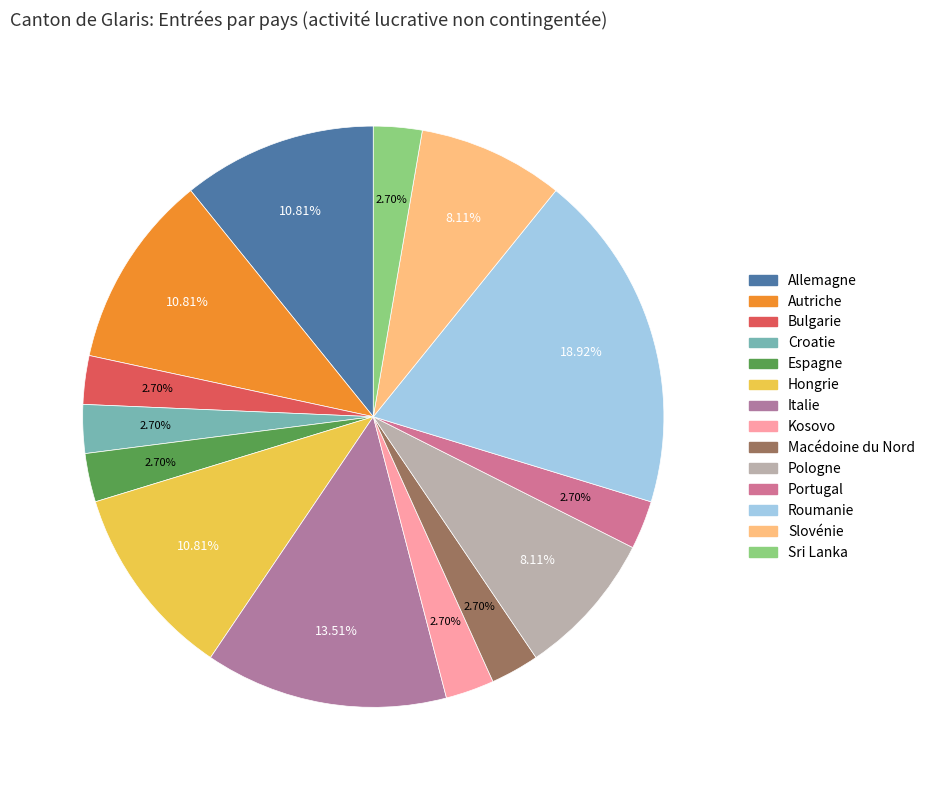

Which slice is the smallest?

Bulgarie